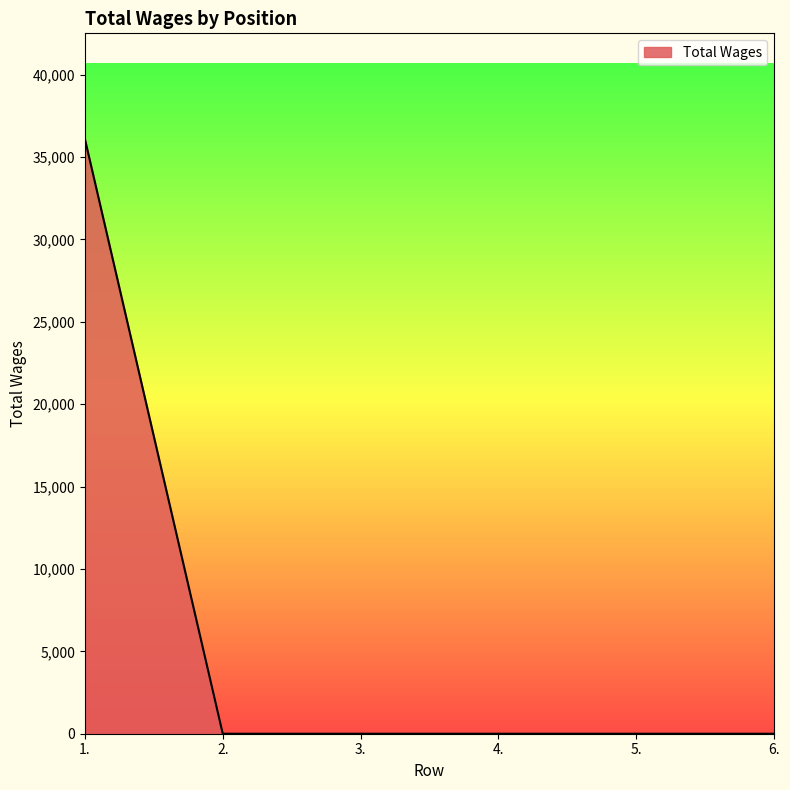

What is the greatest value displayed?

36093